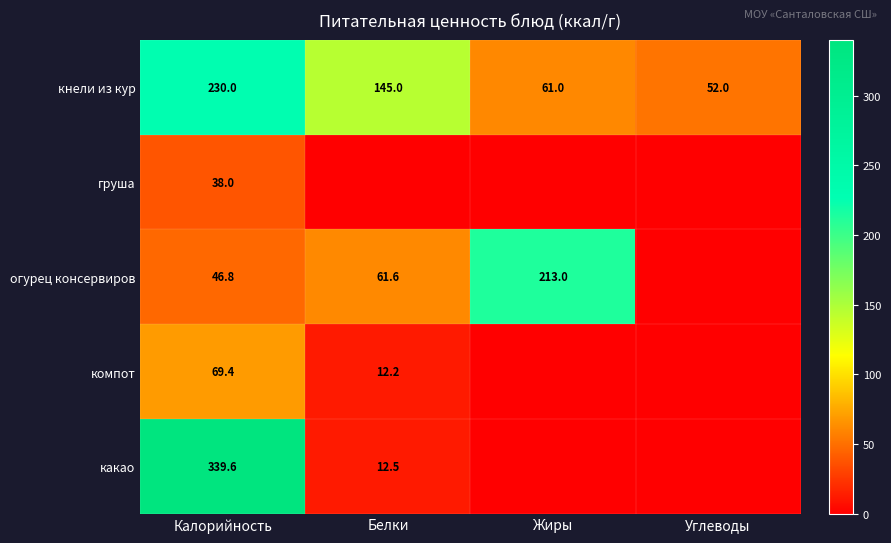

What is the average value of the кнели из кур series?

122.0